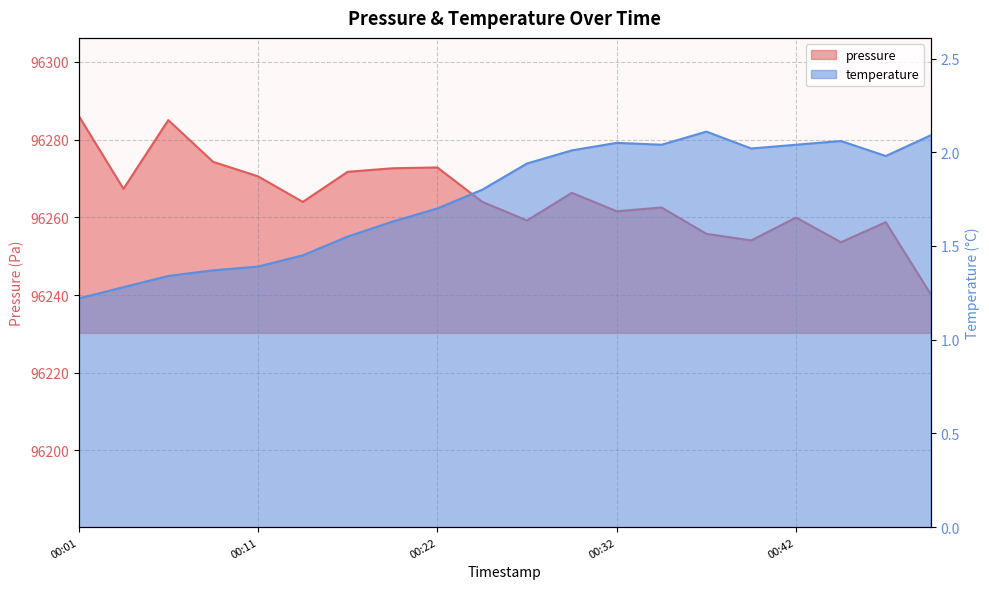

At which category is the sum across all series the highest?

00:01